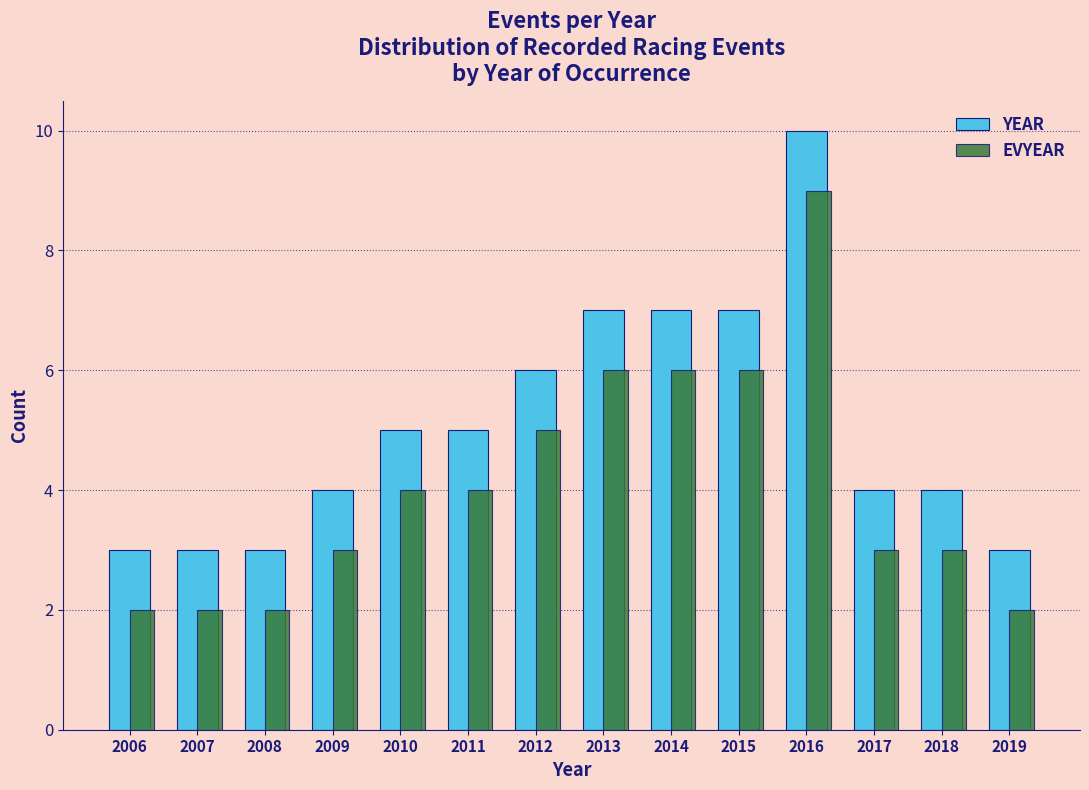

Rank the series at 2006 from highest to lowest value.

YEAR, EVYEAR